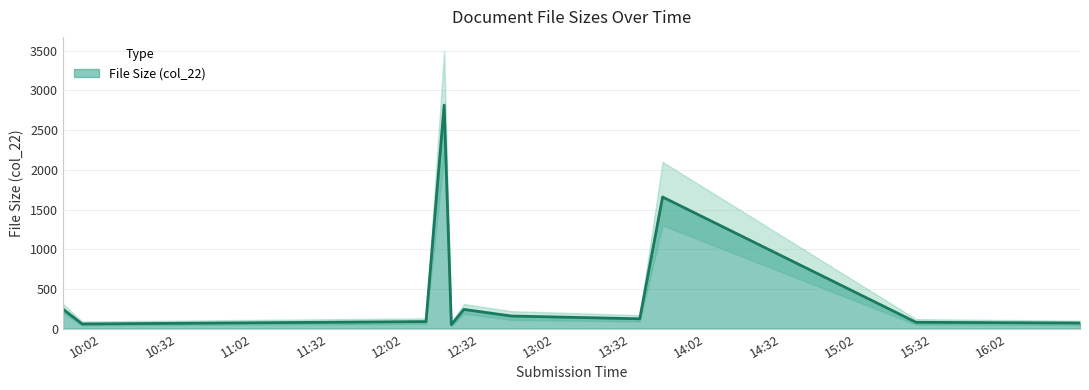

True or false: the data shows 74 at 2023-04-21 12:20:54.

False